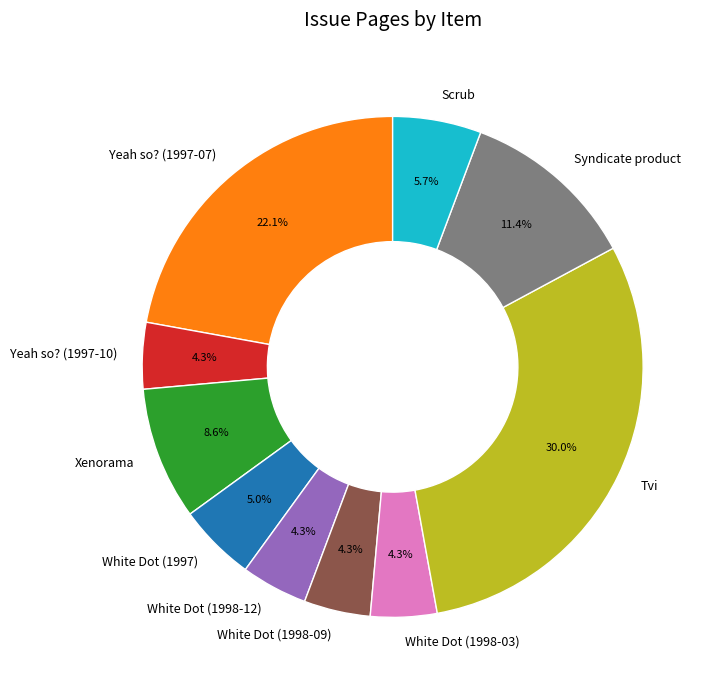

What is the largest slice in the pie chart?

Tvi